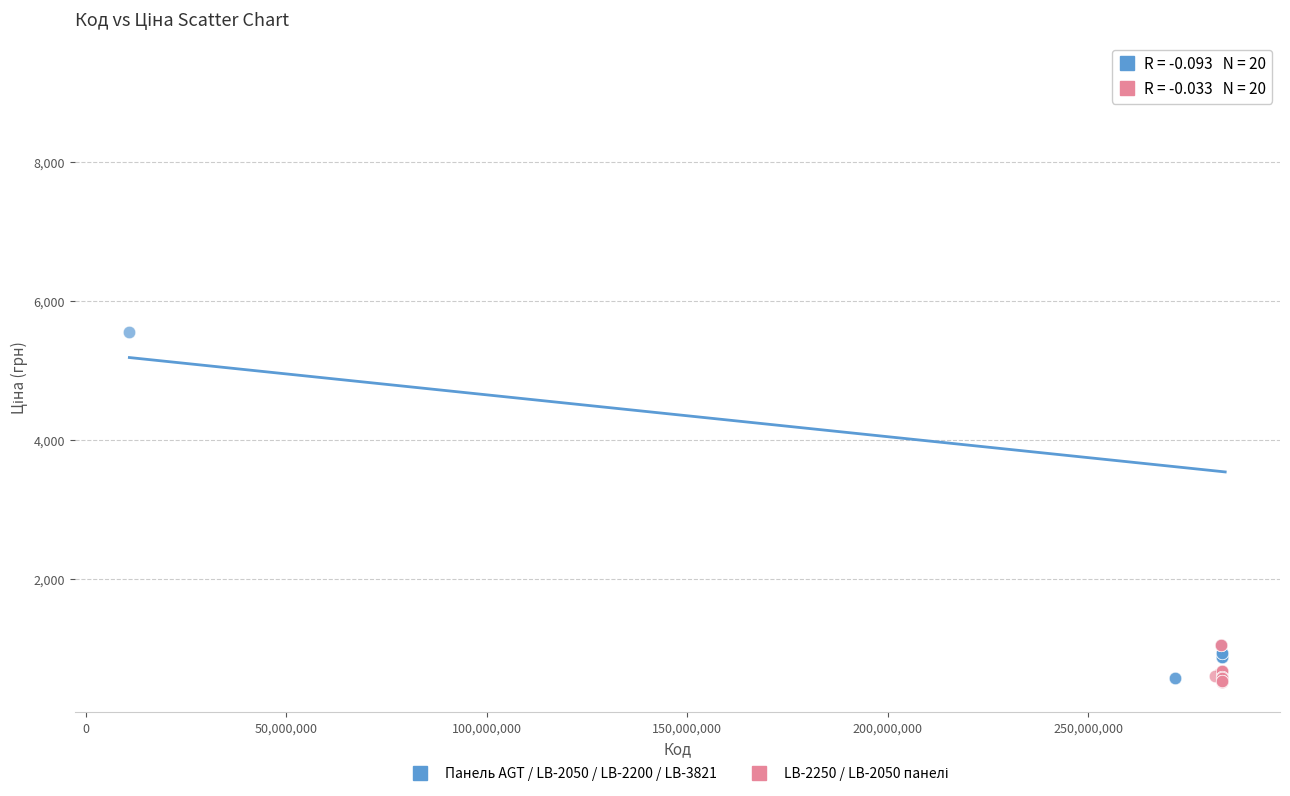

Which series has the largest Y range (max minus min)?

Панель AGT / LB-2050 / LB-2200 / LB-3821